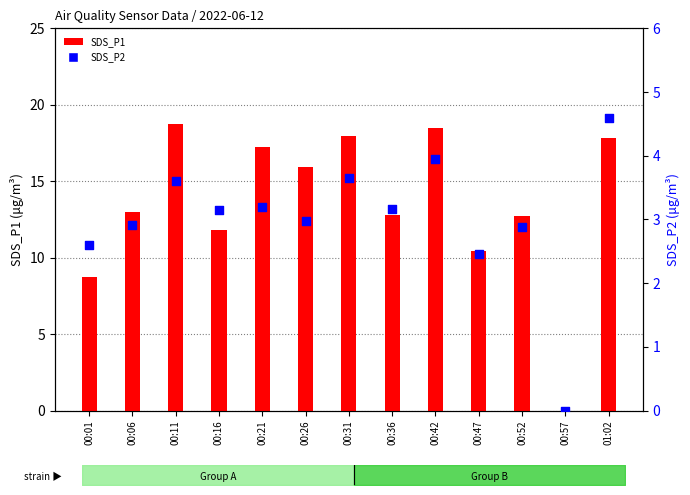

At which category is the sum across all series the highest?

01:02